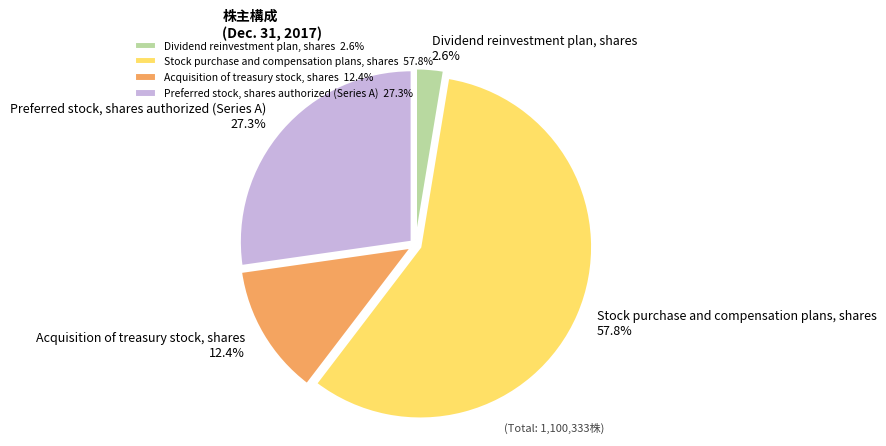

What percentage do Acquisition of treasury stock, shares and Dividend reinvestment plan, shares together represent?

15.0%